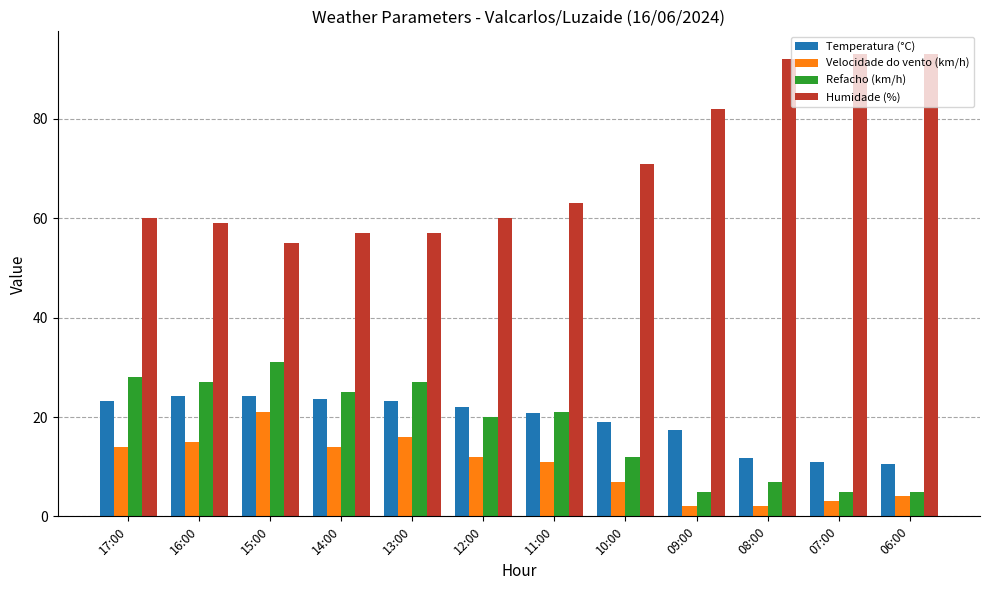

The value of Temperatura (°C) at 08:00 is 11.7. True or false?

True